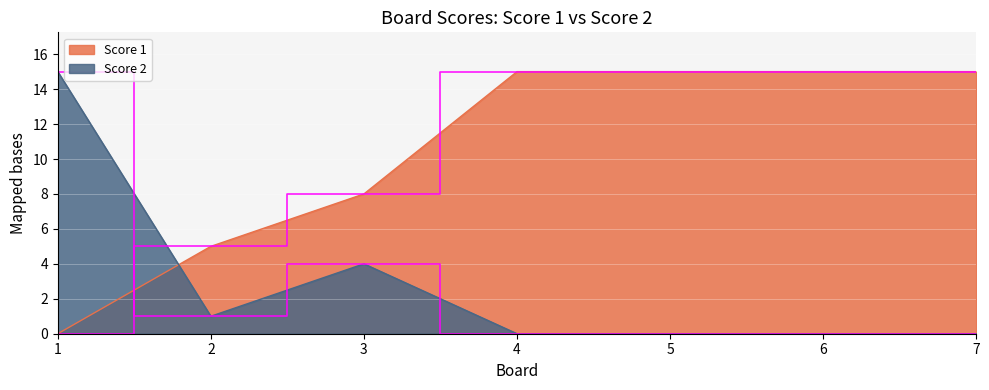

Rank the series by their maximum value, from highest to lowest.

Score 1, Score 2